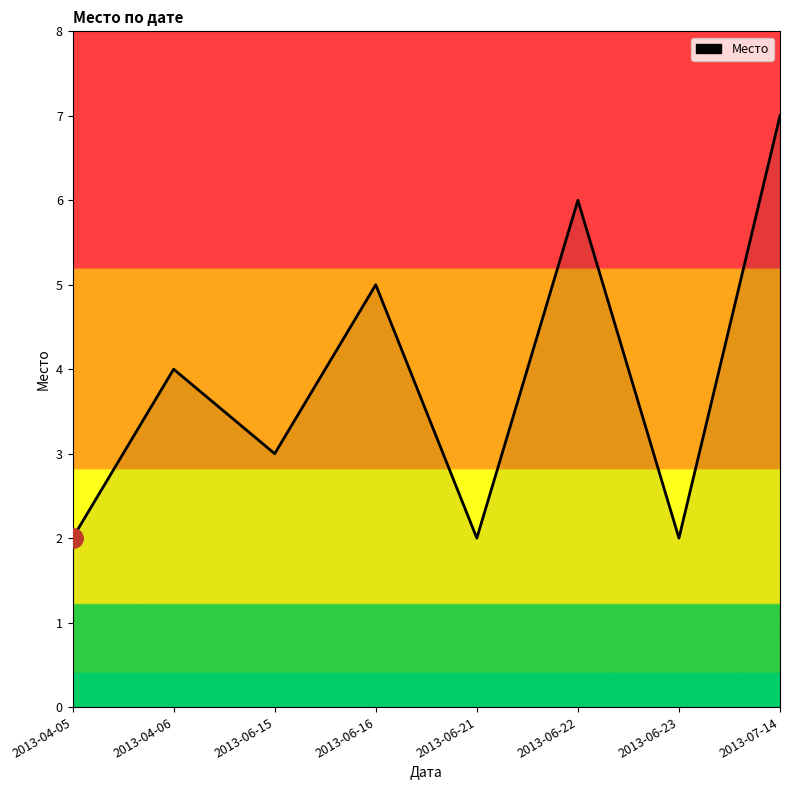

The value at 2013-06-23 is 1. True or false?

False